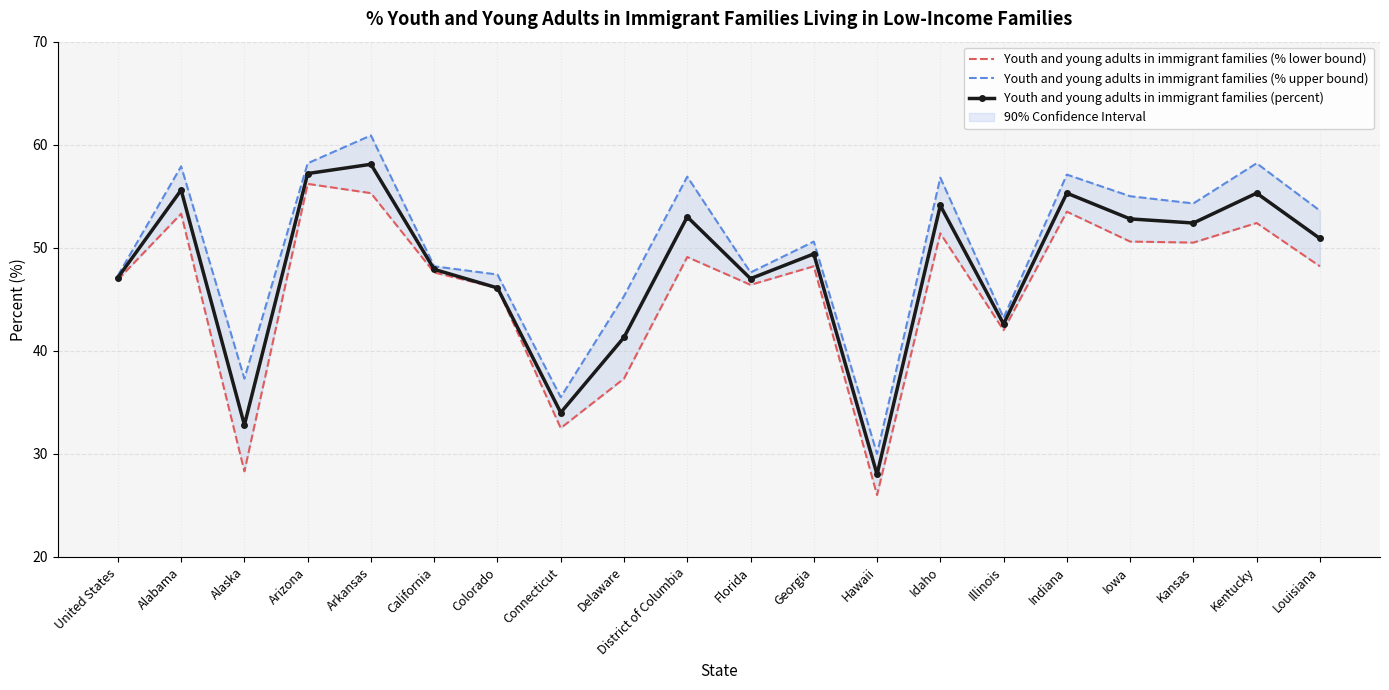

What is the difference between the second highest and second lowest values in the Youth and young adults in immigrant families (percent) series?

24.4